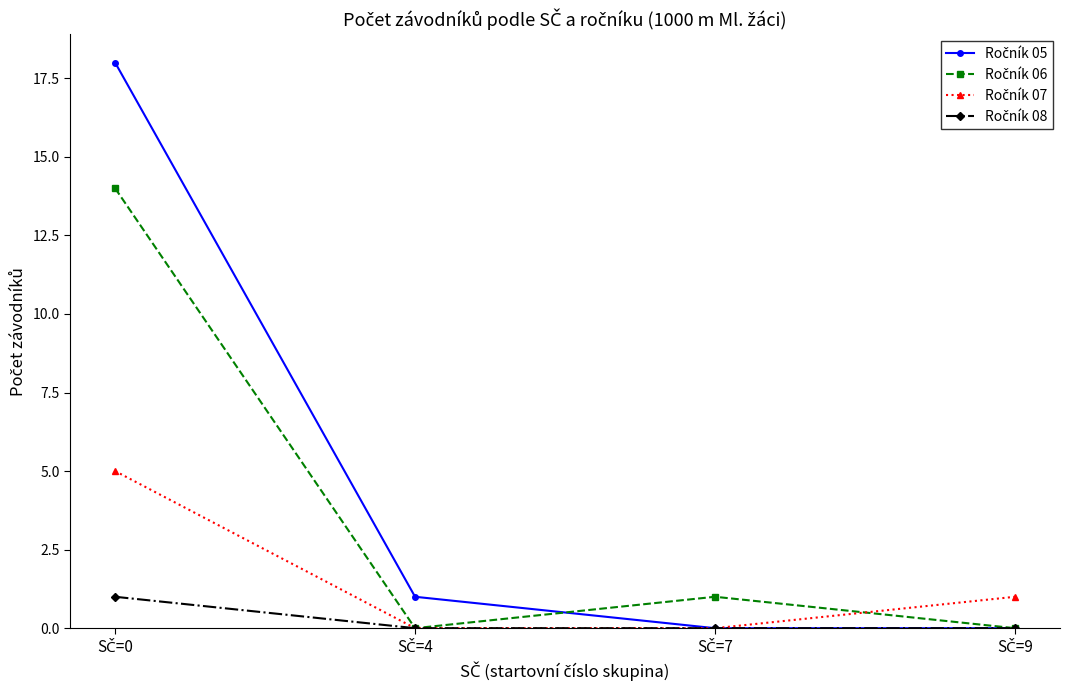

What is the maximum value shown in the chart?

18